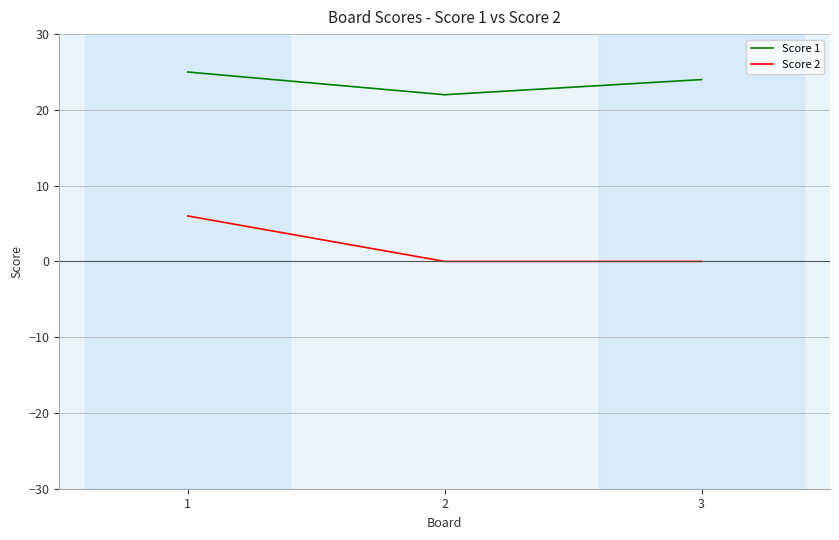

Is it true that Score 2 equals 2 at 1?

False